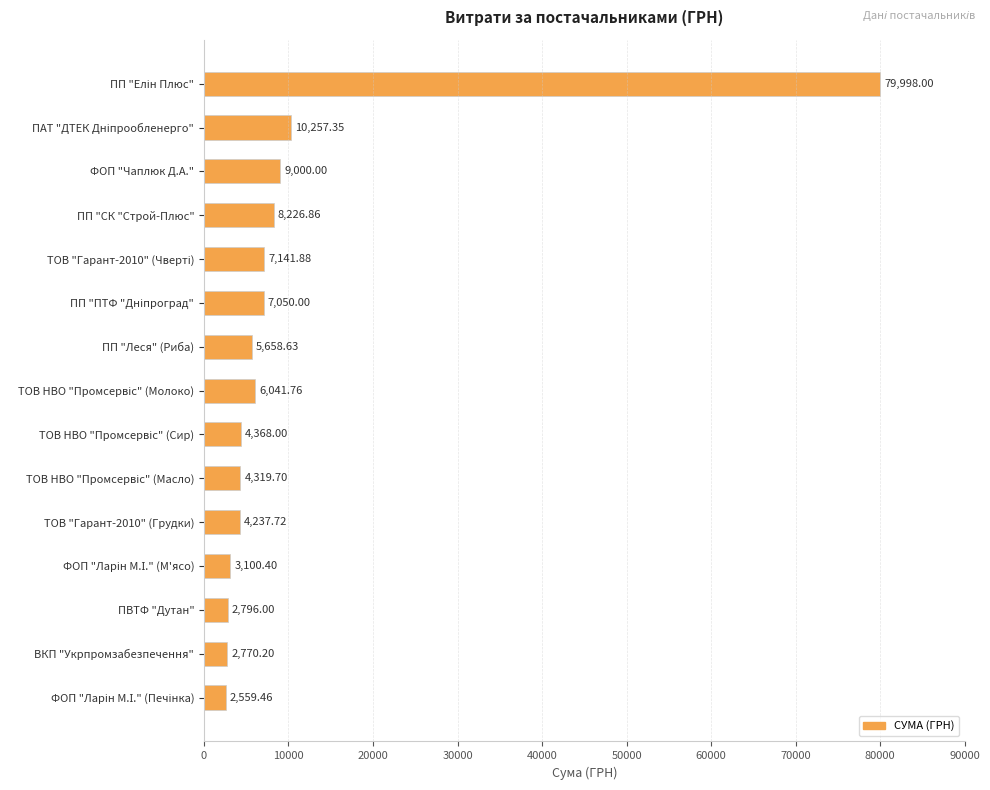

What is the difference between the maximum and minimum values?

77438.5